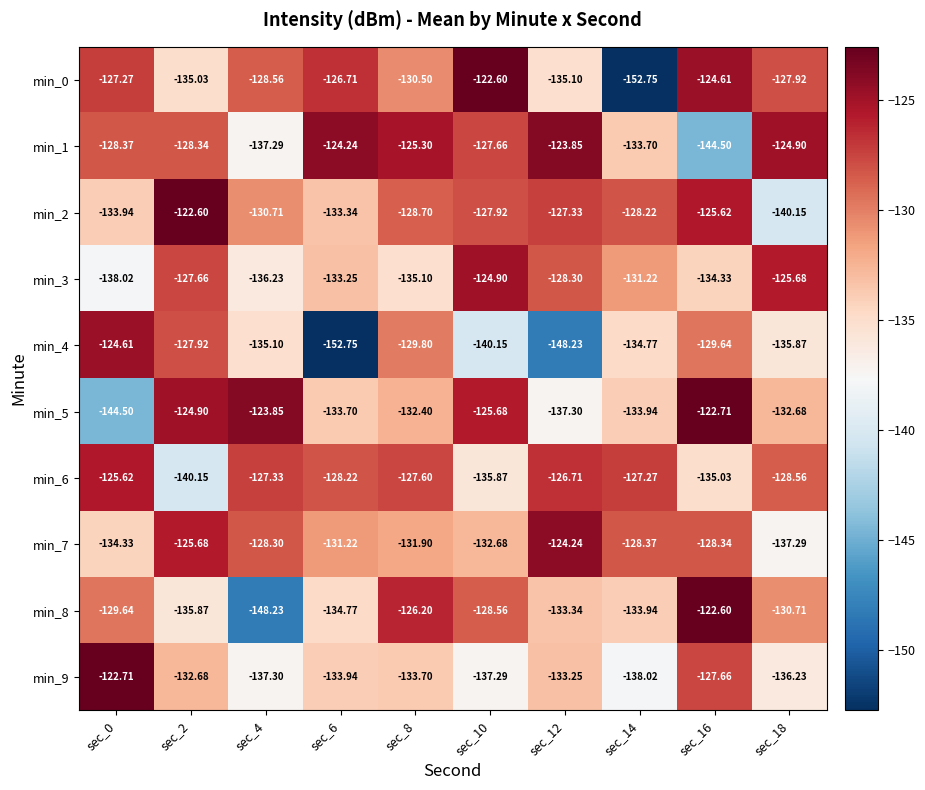

Is the value of min_1 at sec_6 greater than the value of min_0 at sec_0?

Yes